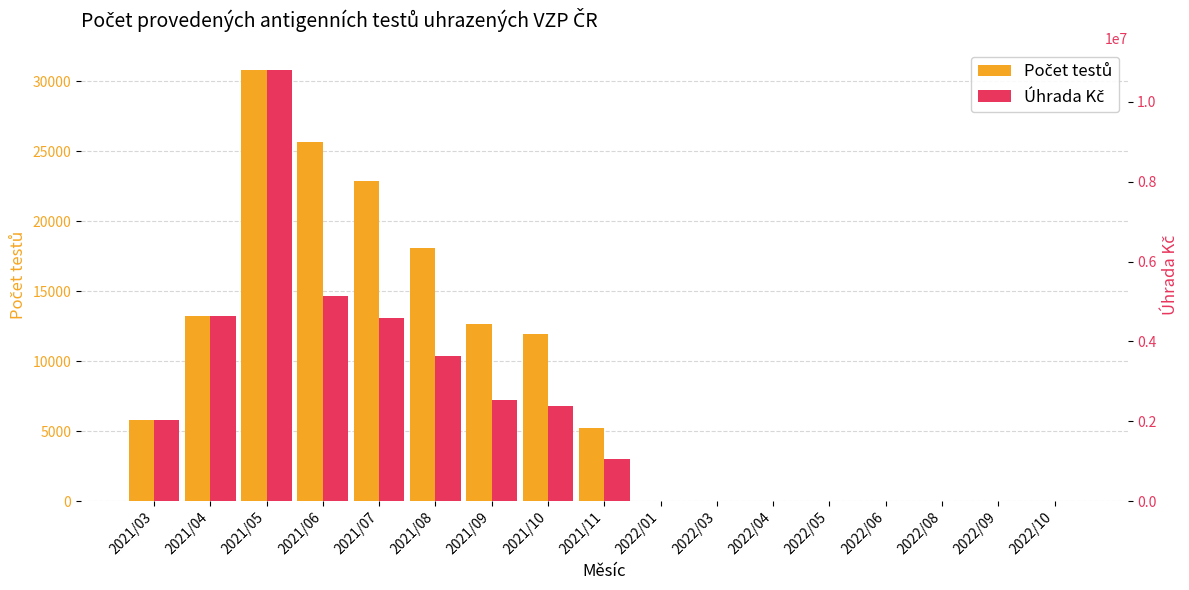

Which label corresponds to the largest value in the chart?

2021/05